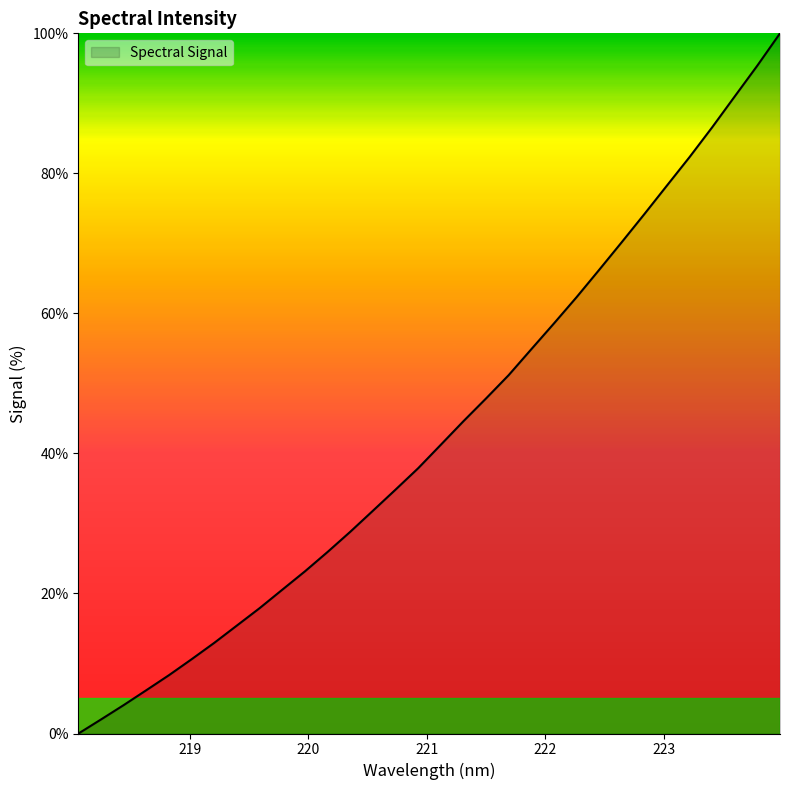

What is the greatest value displayed?

100.0